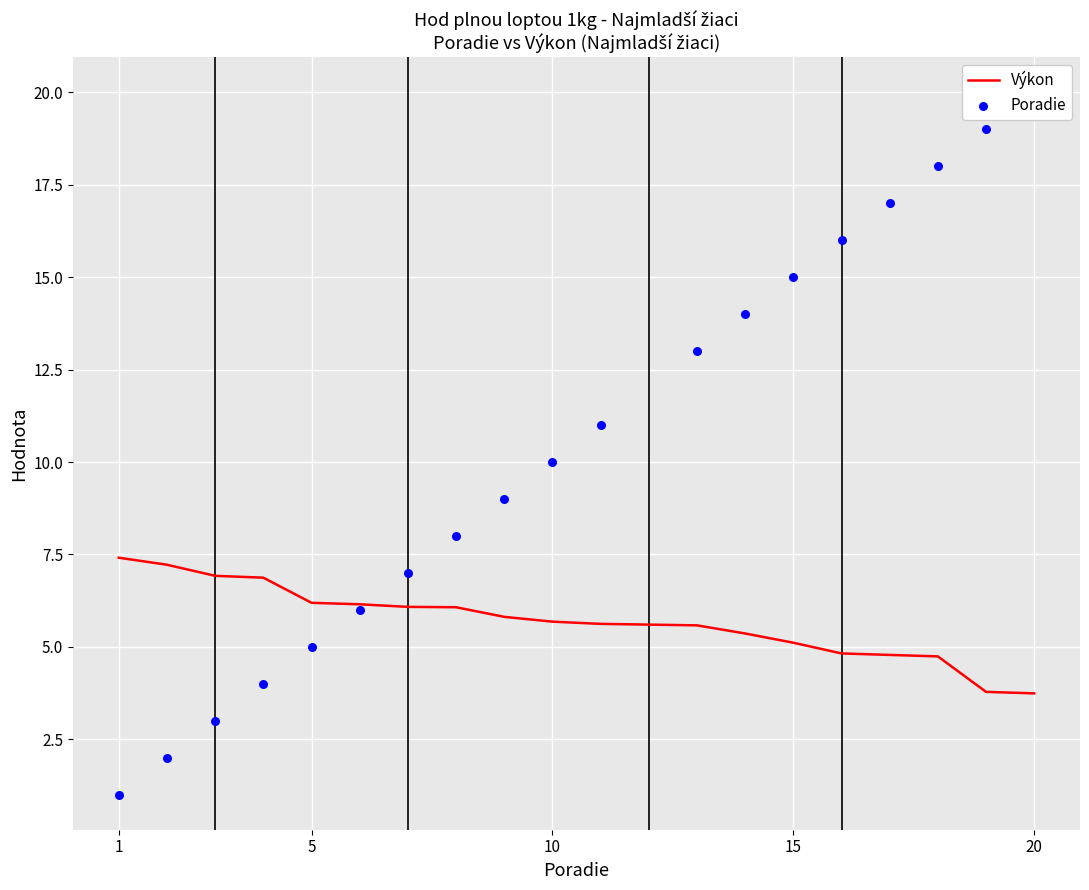

What is the highest value of the Výkon series?

7.4